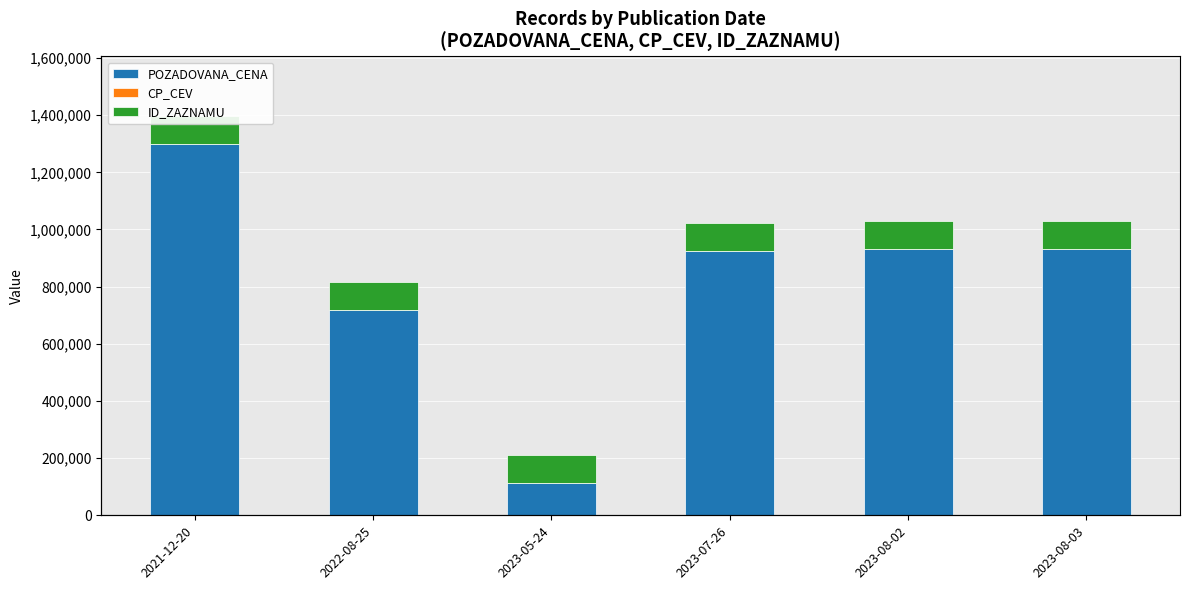

At how many categories does at least one series exceed 255906?

5